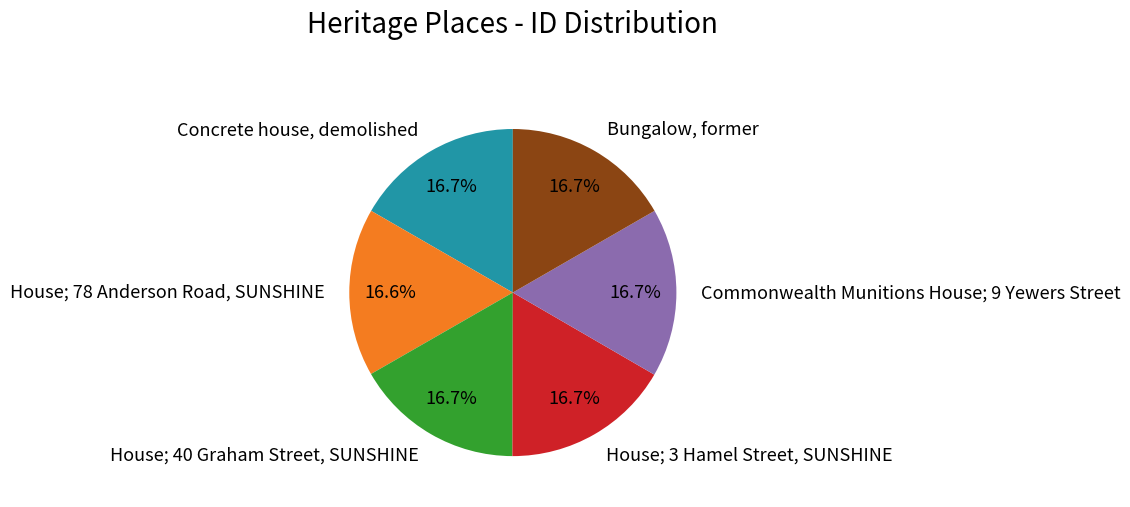

What is the ratio of the value at Commonwealth Munitions House; 9 Yewers Street to the value at House; 40 Graham Street, SUNSHINE?

1.0